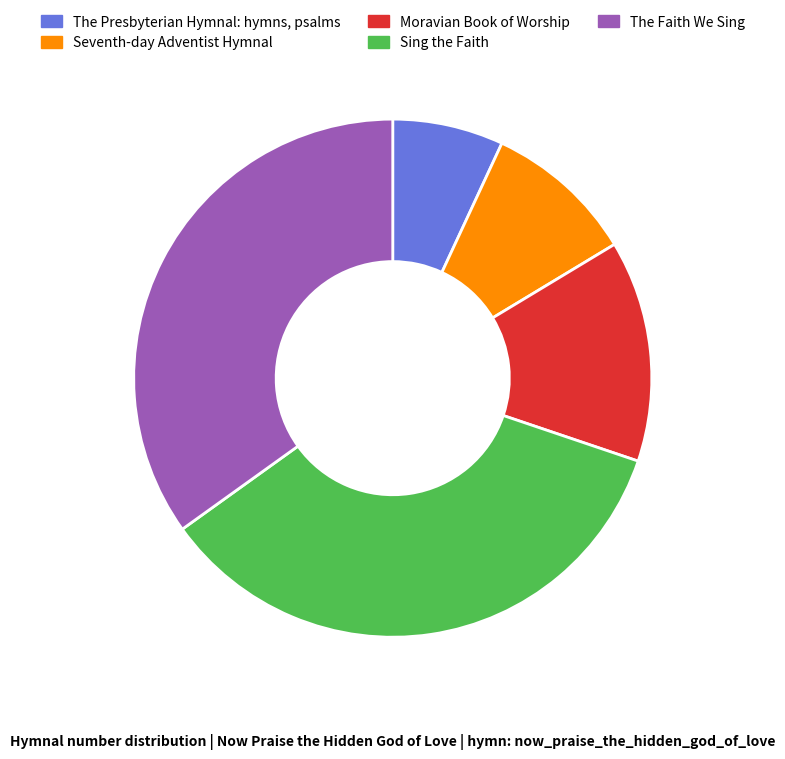

Does Seventh-day Adventist Hymnal represent more than half of the total?

No